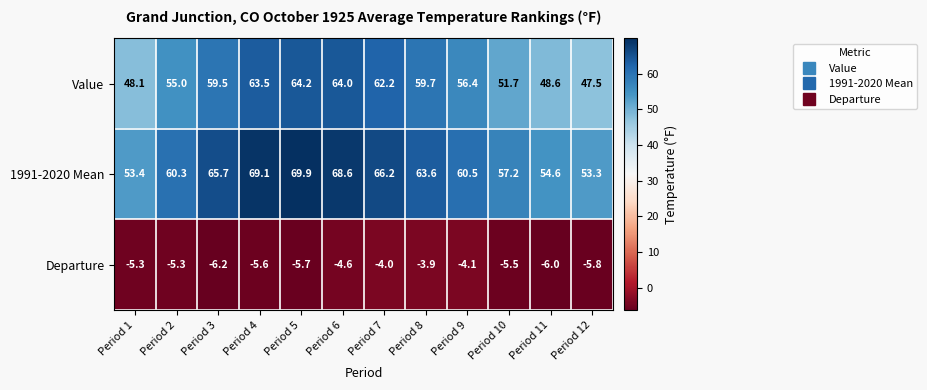

What is the difference between the second highest and second lowest values in the Departure series?

2.0